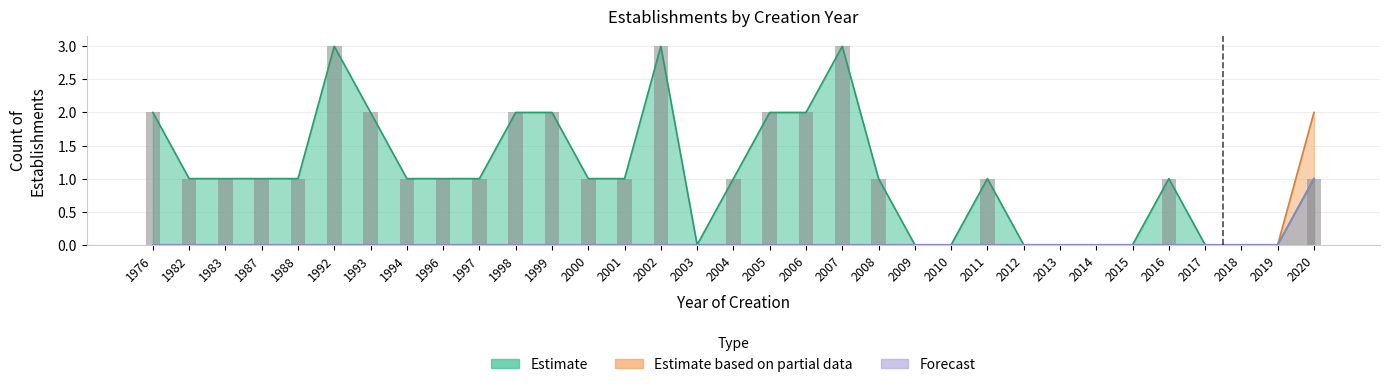

What is the difference between the maximum and minimum values in the Forecast series?

1